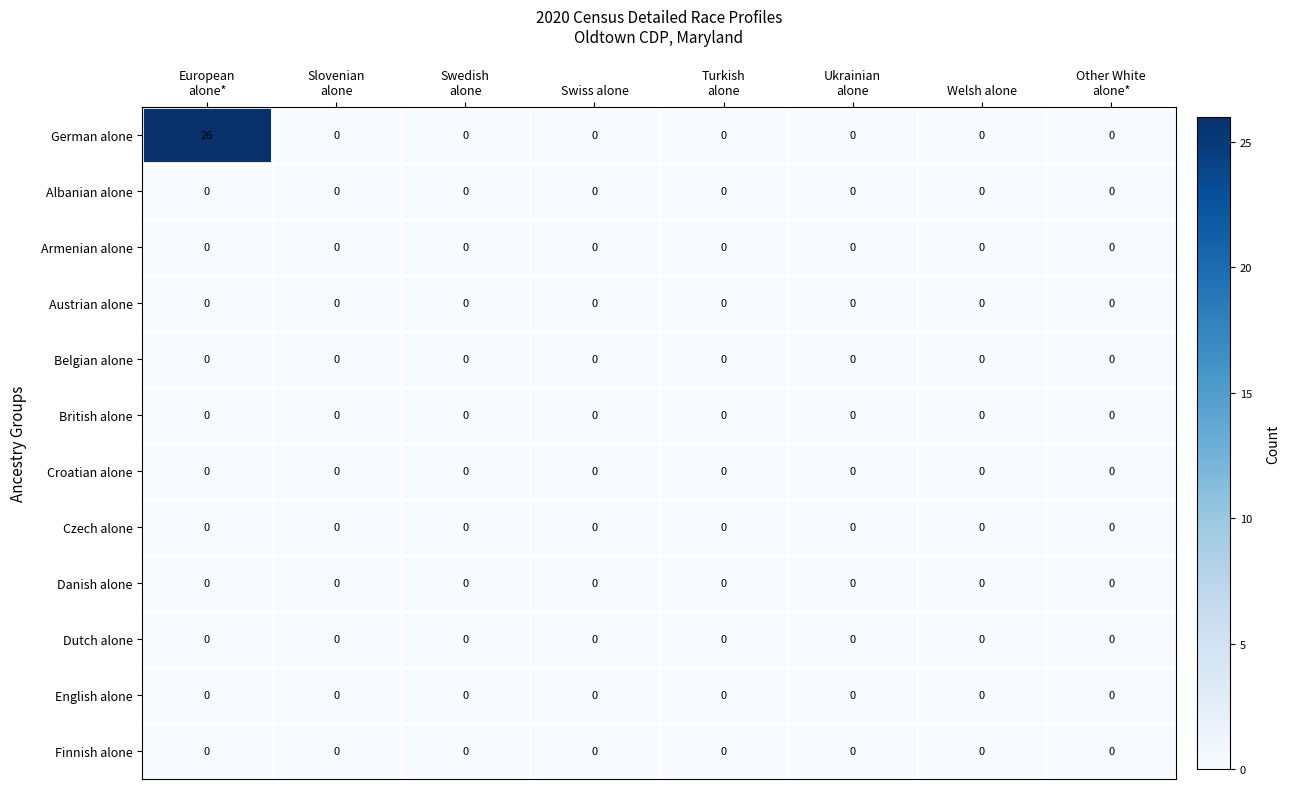

At which category does the chart reach its peak across all series?

European
alone*